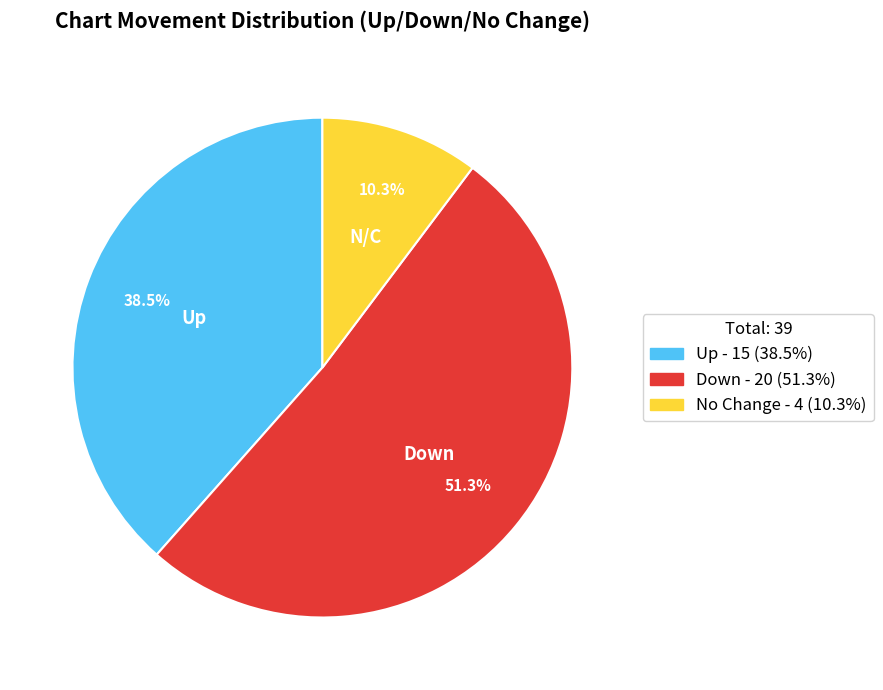

Is there any slice that represents more than half of the pie?

Yes